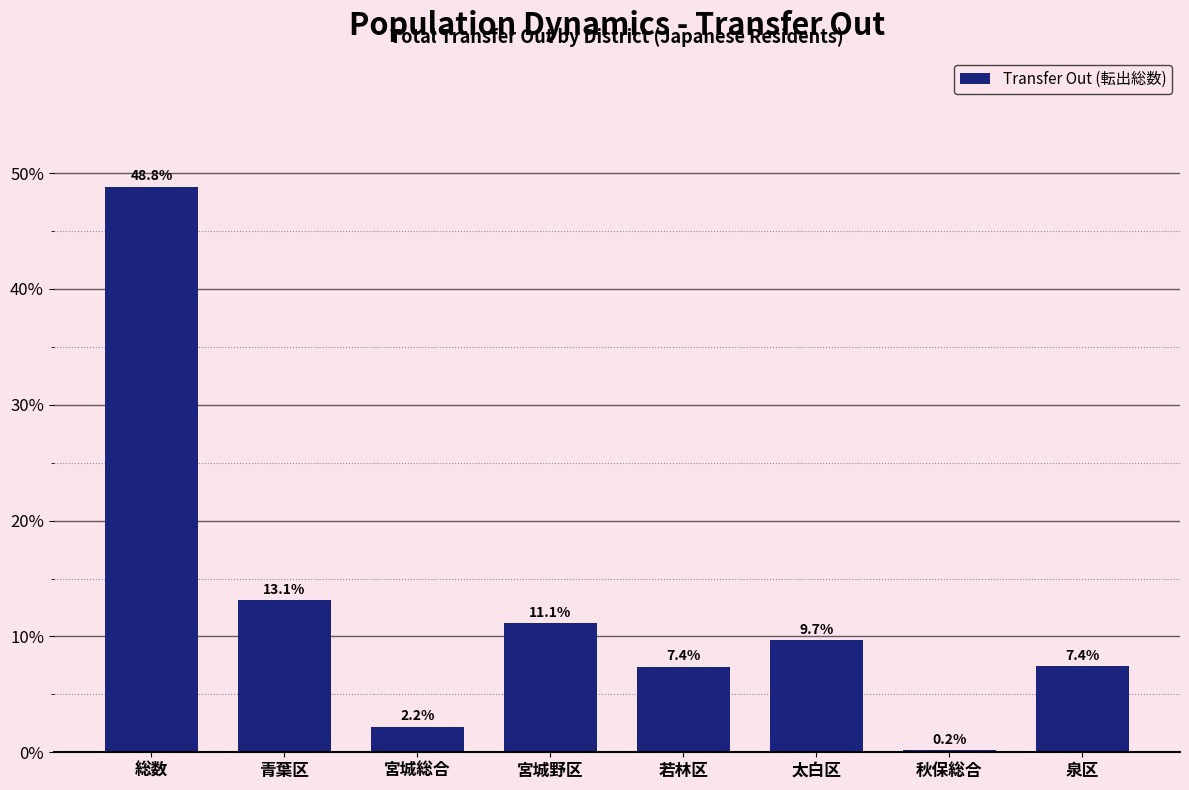

Reading left to right, what are all the values shown in this chart?

総数=48.8	青葉区=13.1	宮城総合=2.2	宮城野区=11.1	若林区=7.4	太白区=9.7	秋保総合=0.2	泉区=7.4